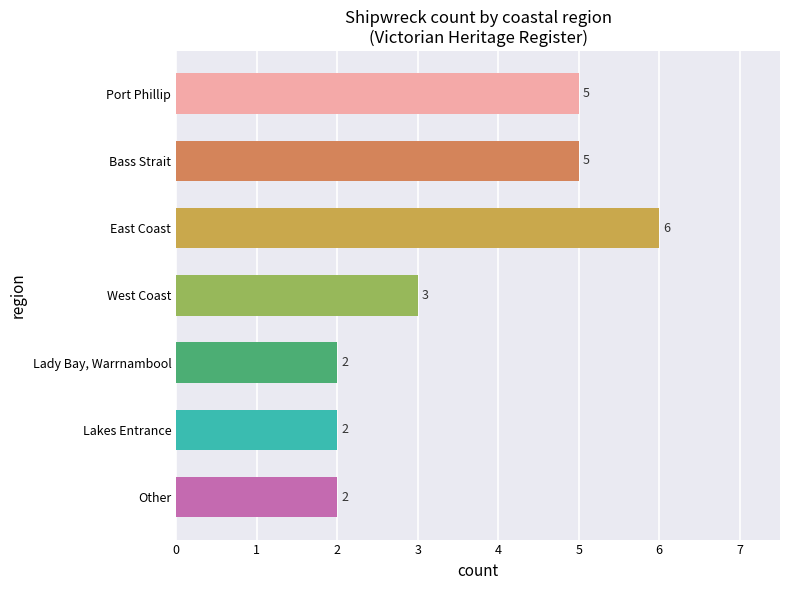

Does the chart contain any negative values?

No